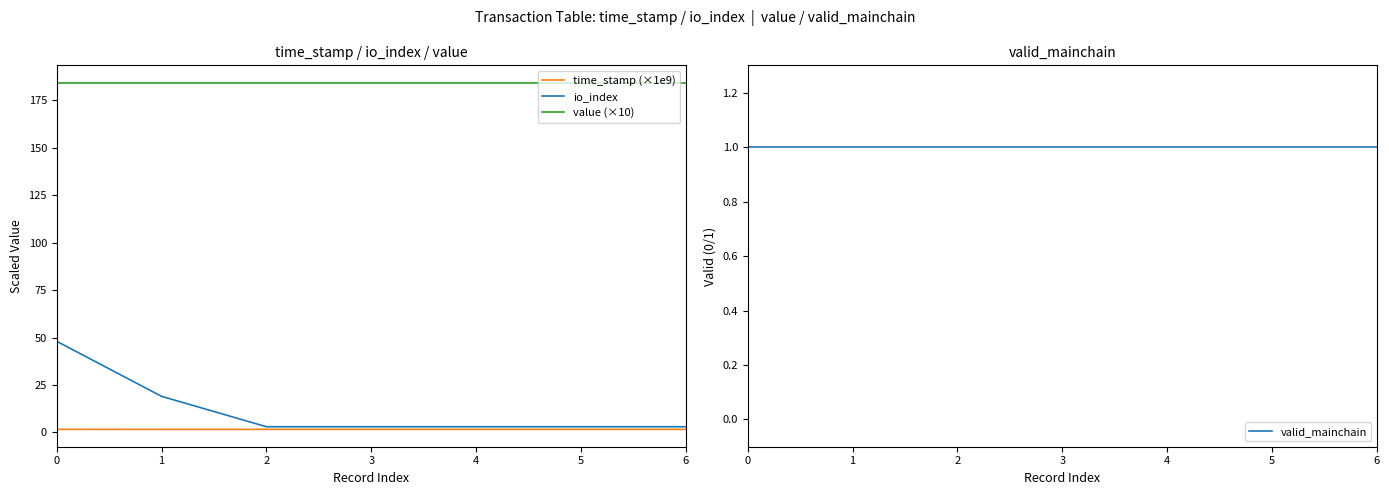

Which series has the largest total across all categories?

value (×10)